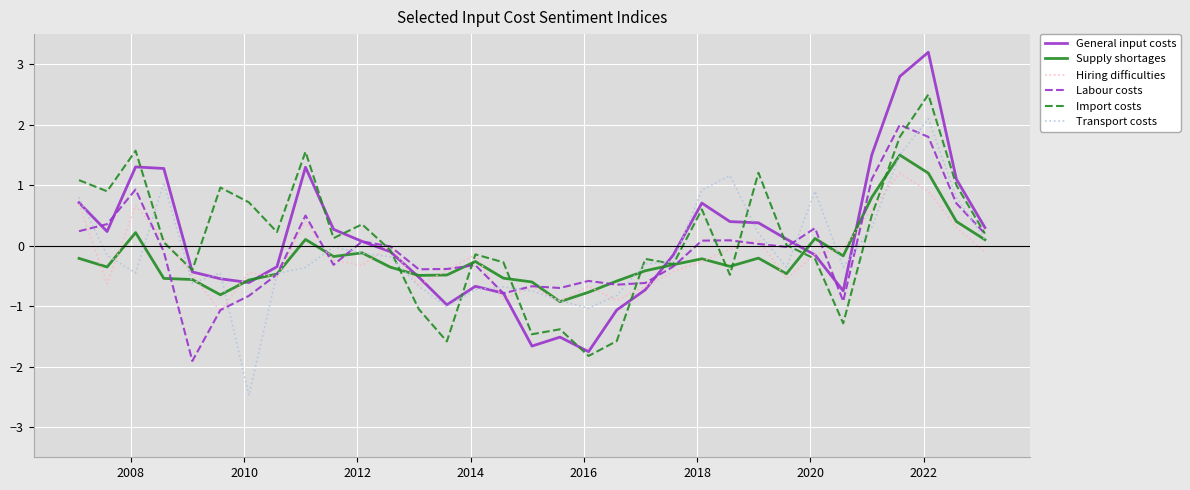

What is the sum of all Supply shortages values?

-6.5